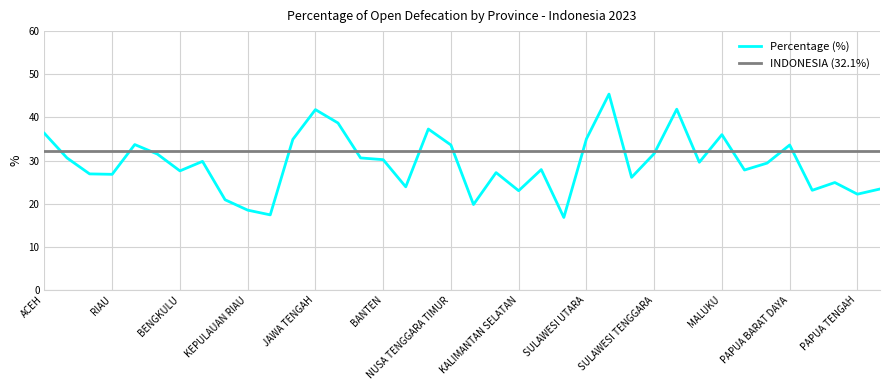

List the series in order of their overall mean, highest first.

INDONESIA (32.1%), Percentage (%)